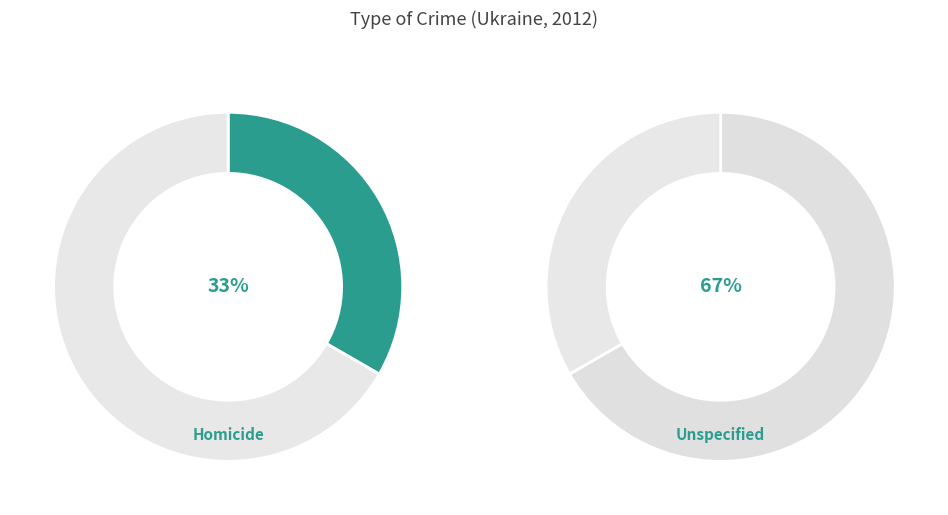

How much of the chart is everything except Unspecified?

33.3%